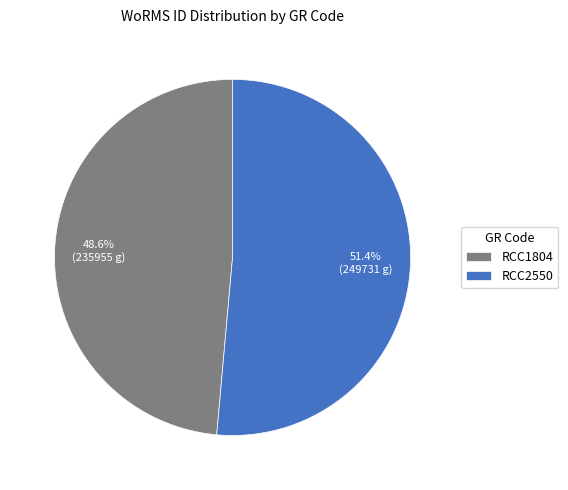

How many slices are in this pie chart?

2